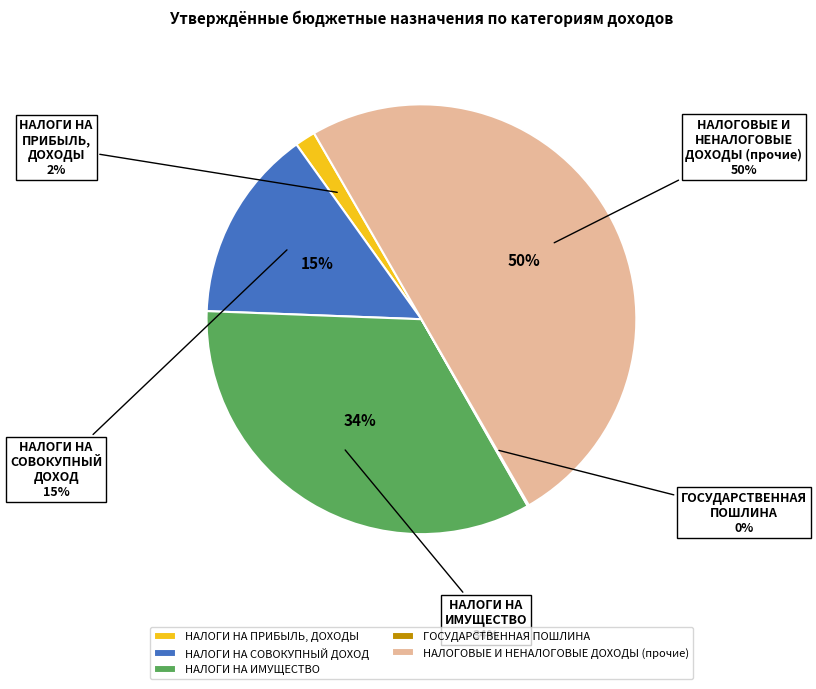

Combined, do НАЛОГИ НА ПРИБЫЛЬ, ДОХОДЫ and НАЛОГИ НА СОВОКУПНЫЙ ДОХОД account for over 50%?

No